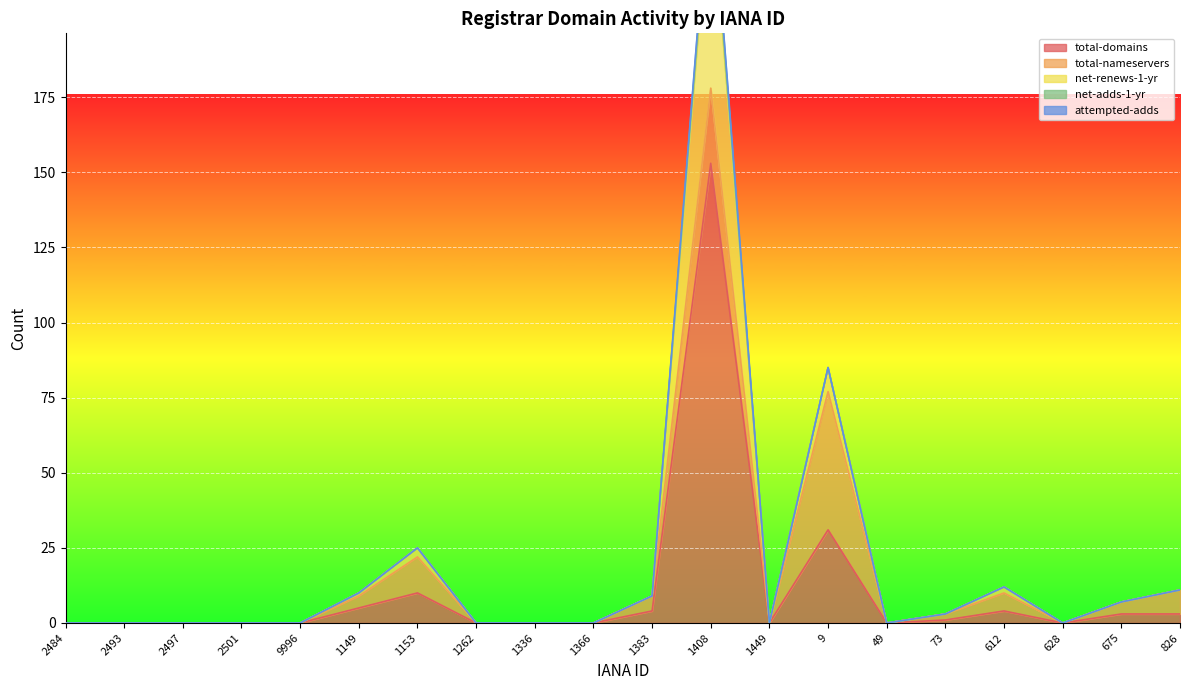

At which category does net-renews-1-yr reach its first local valley?

1449